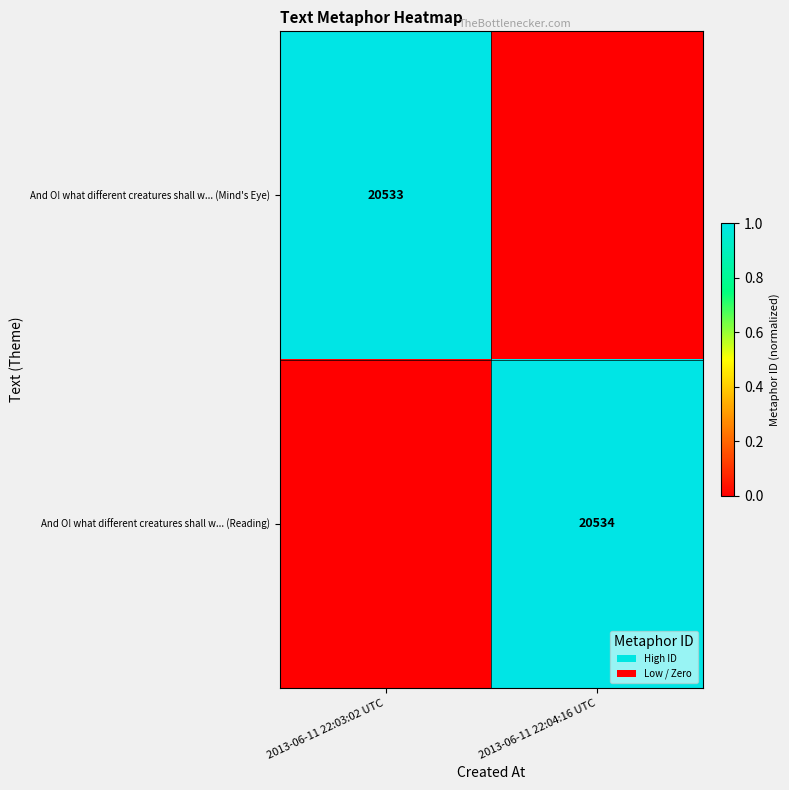

True or false: And O! what different creatures shall w... (Mind's Eye) has a value of 12686 at 2013-06-11 22:03:02 UTC.

False